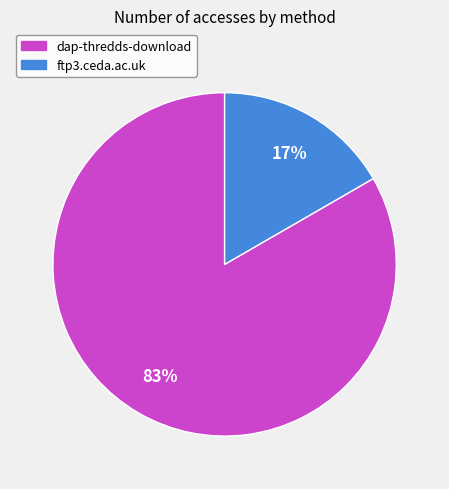

To the nearest percent, what percentage of the pie is dap-thredds-download?

83%